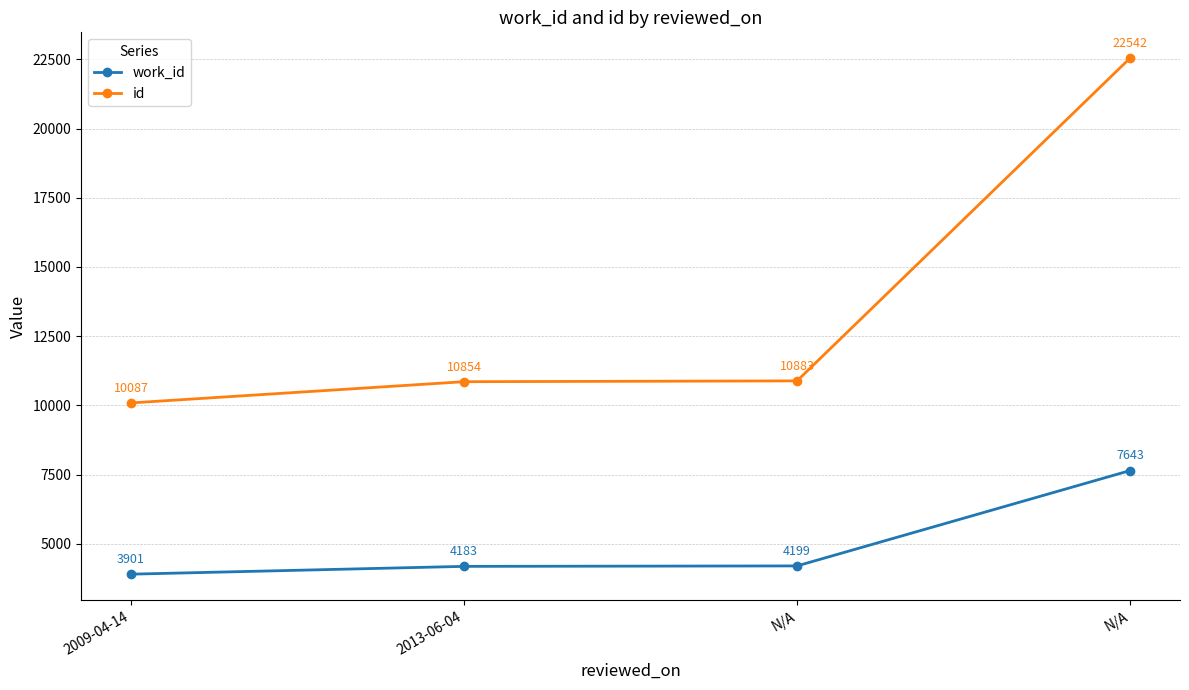

How many categories are shown in the chart?

4